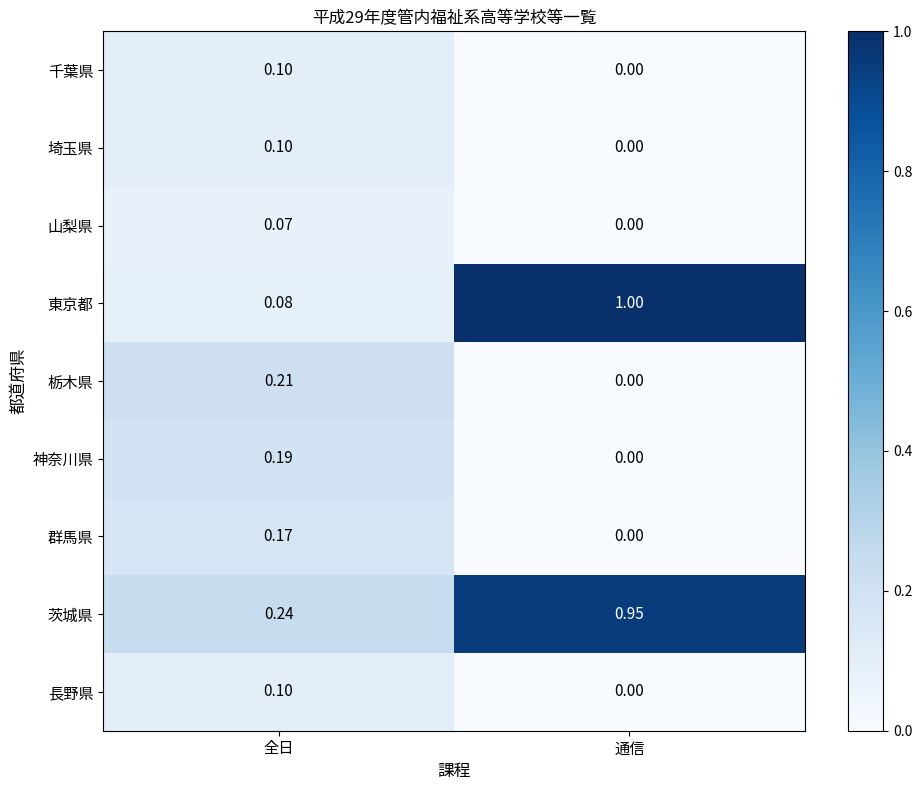

At which label is 長野県 closest to 0?

通信